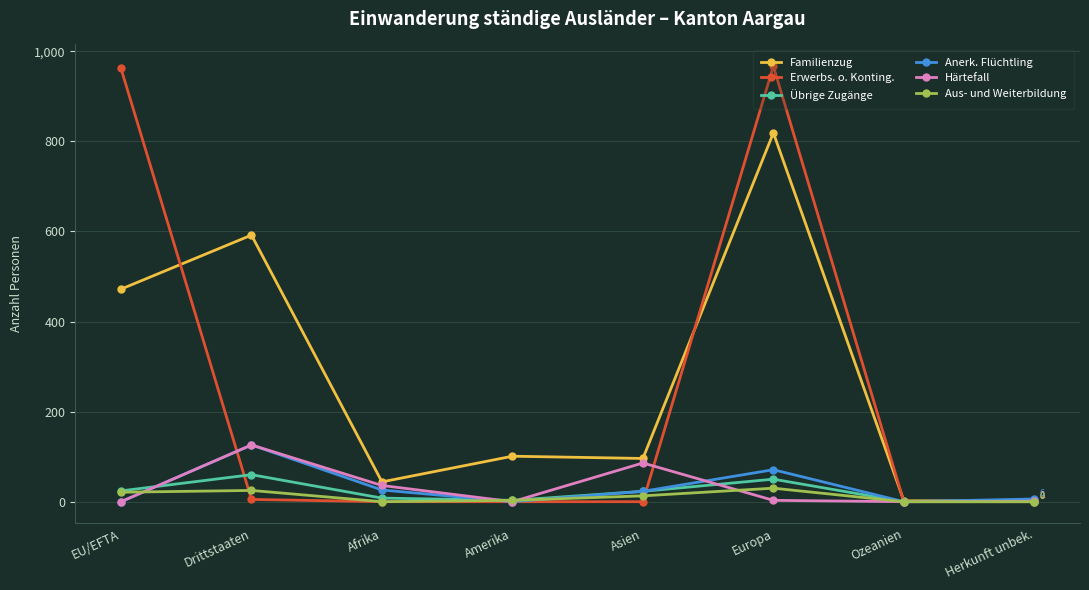

What is the highest value of the Übrige Zugänge series?

60